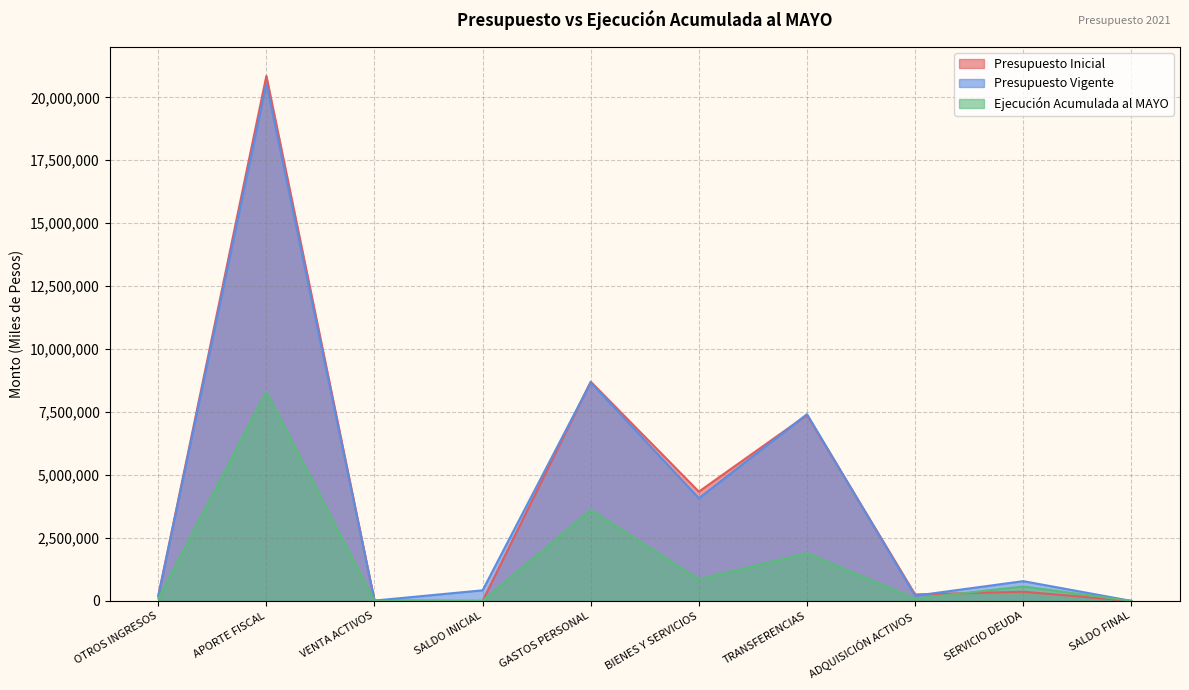

Is it true that Presupuesto Inicial equals 1000 at SALDO FINAL?

True